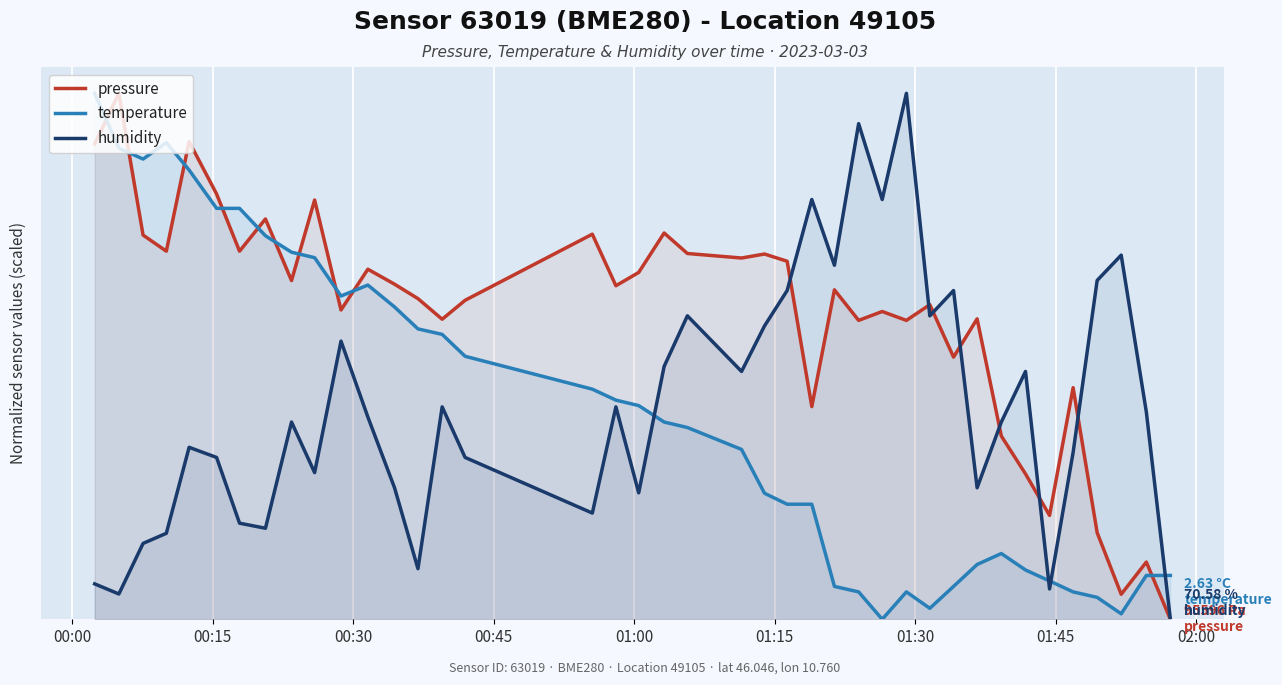

How many times do pressure and temperature cross each other?

10